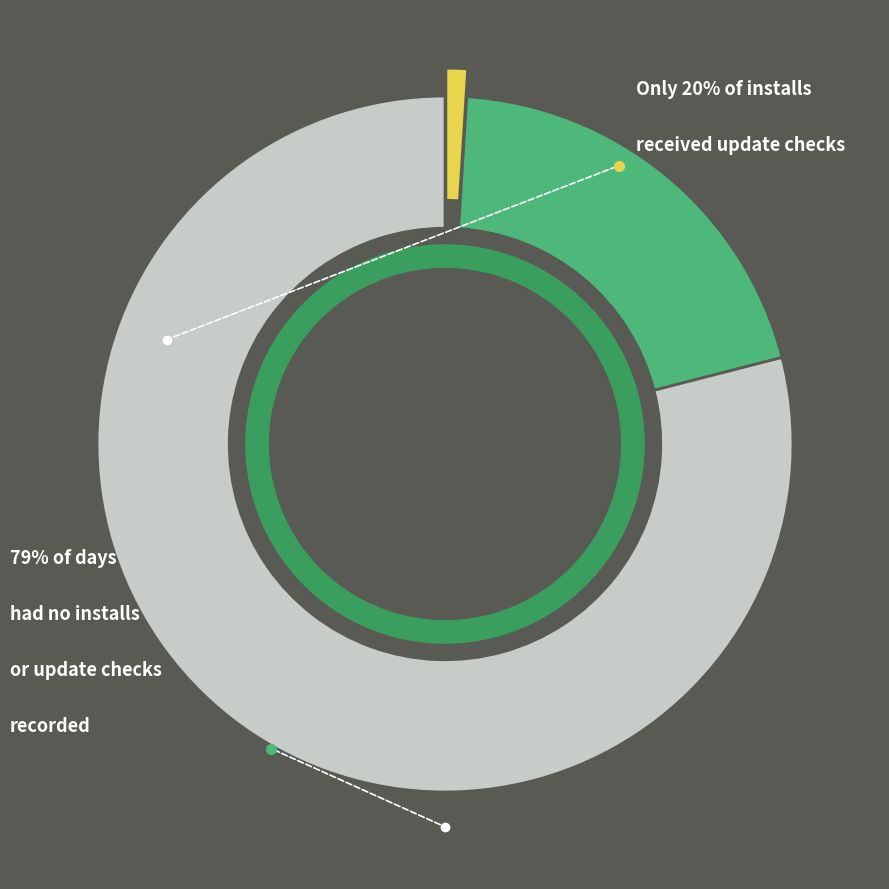

Rank the series by their maximum value, from lowest to highest.

Update checks, Installs